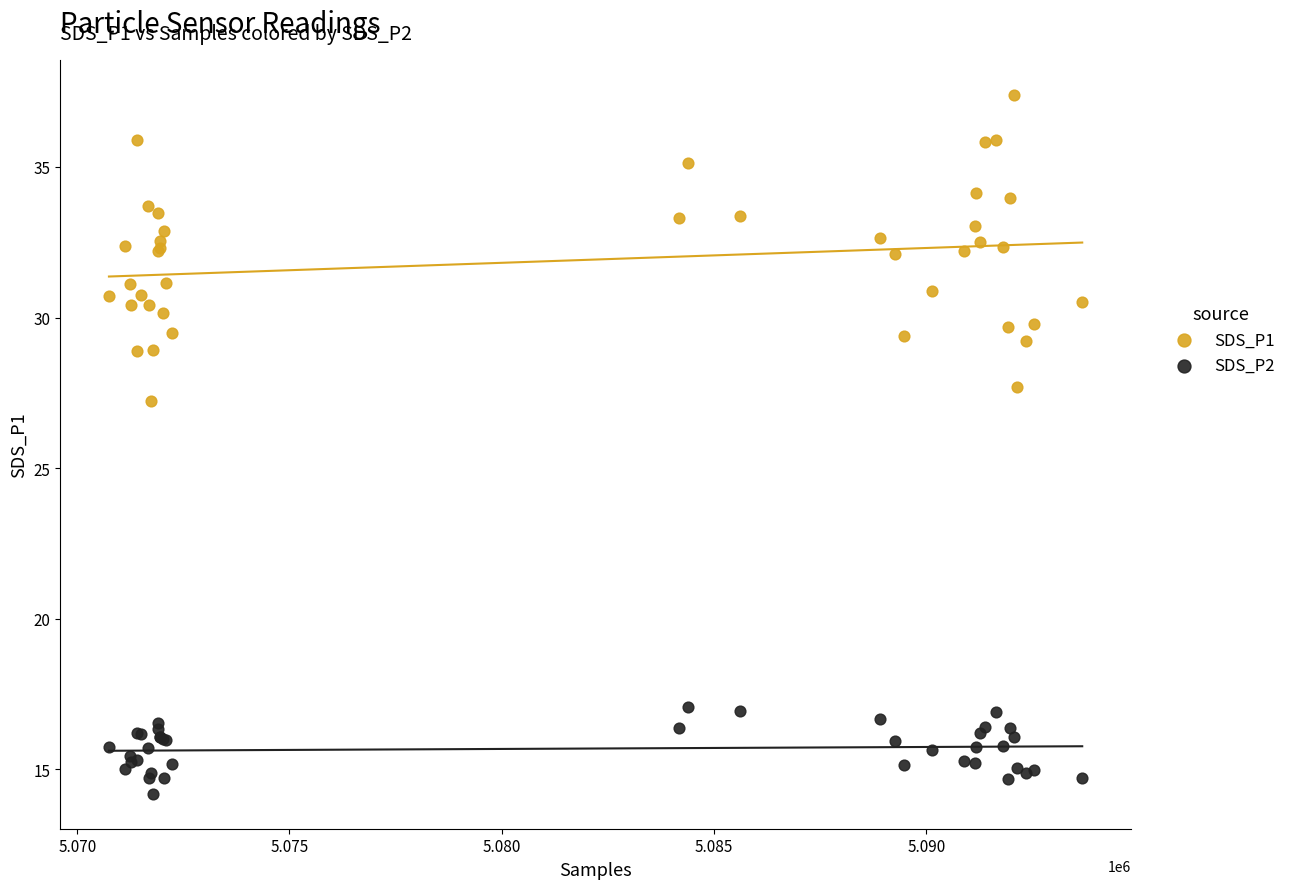

Across all series, what Y value is closest to 25?

27.2